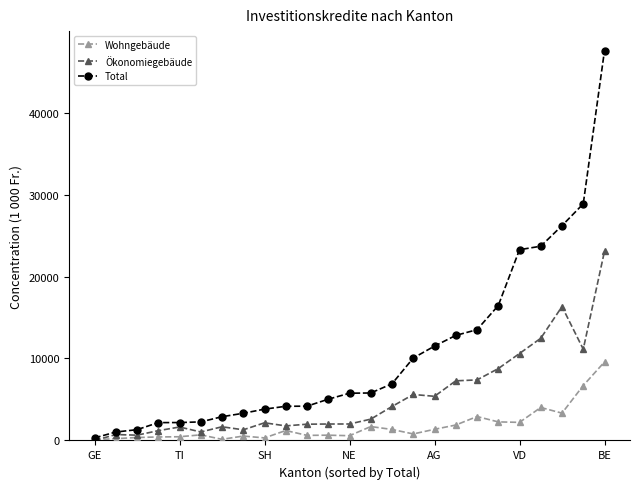

Rank the series by their average value, from lowest to highest.

Wohngebäude, Ökonomiegebäude, Total